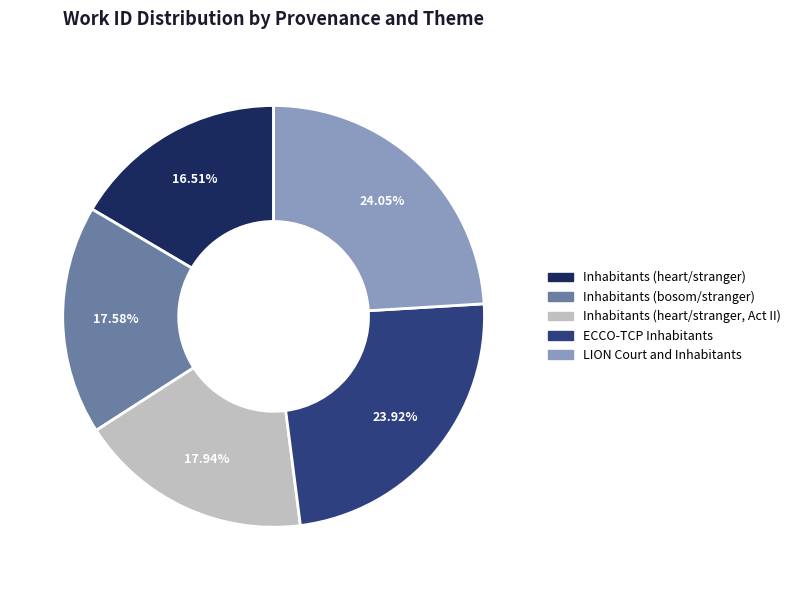

What portion of the pie excludes Inhabitants (bosom/stranger)?

82.4%